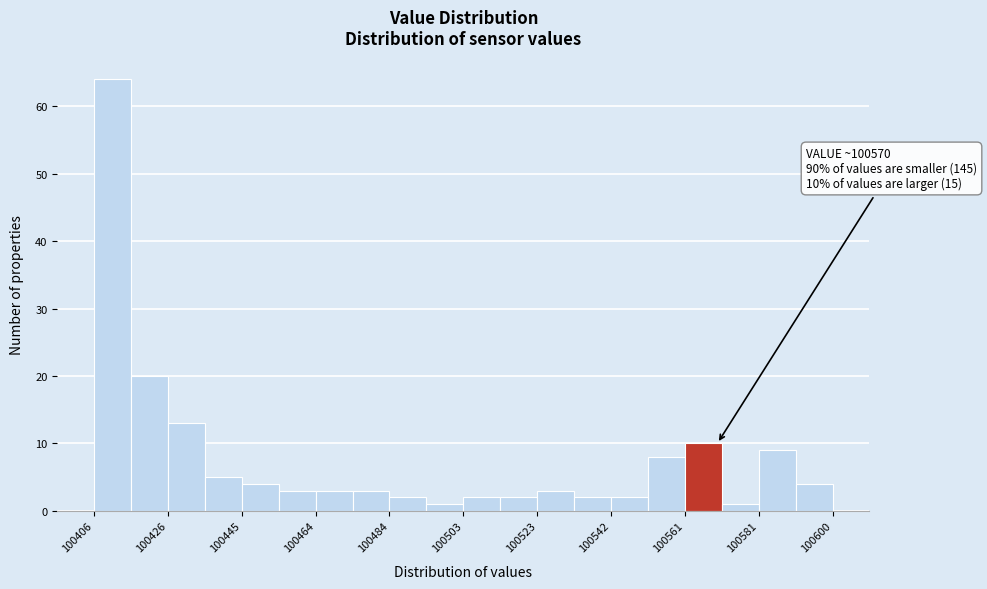

Which range on the x-axis has the tallest bar?

100406 to 100416